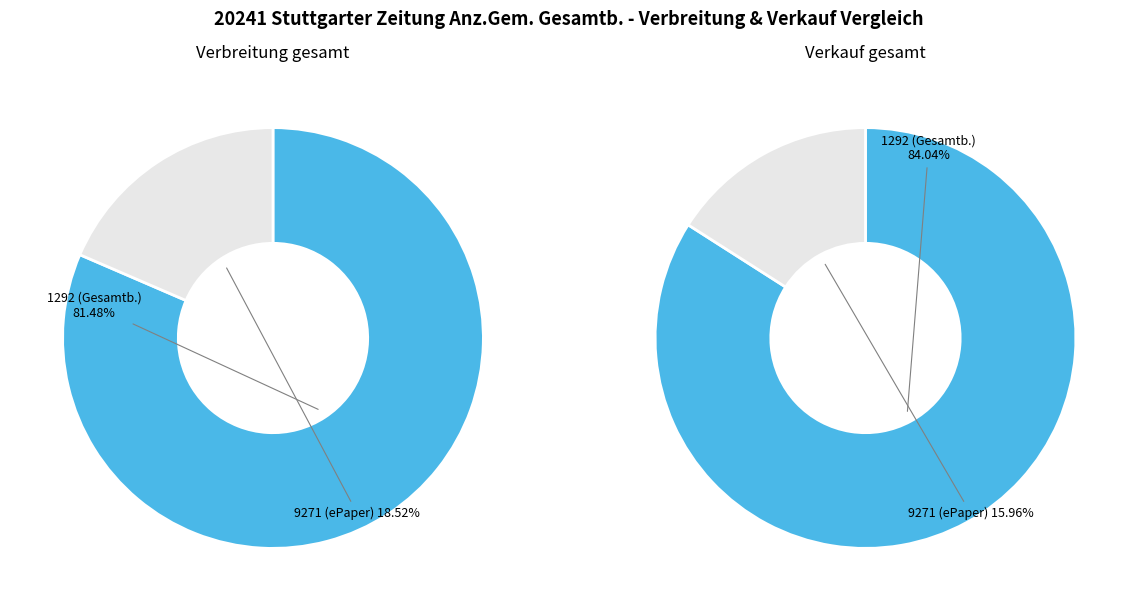

Which slice is the smallest?

9271 (ePaper)